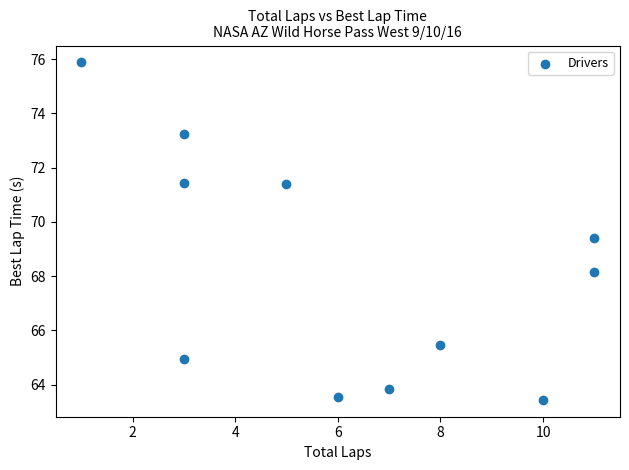

What is the average Y value?

68.2